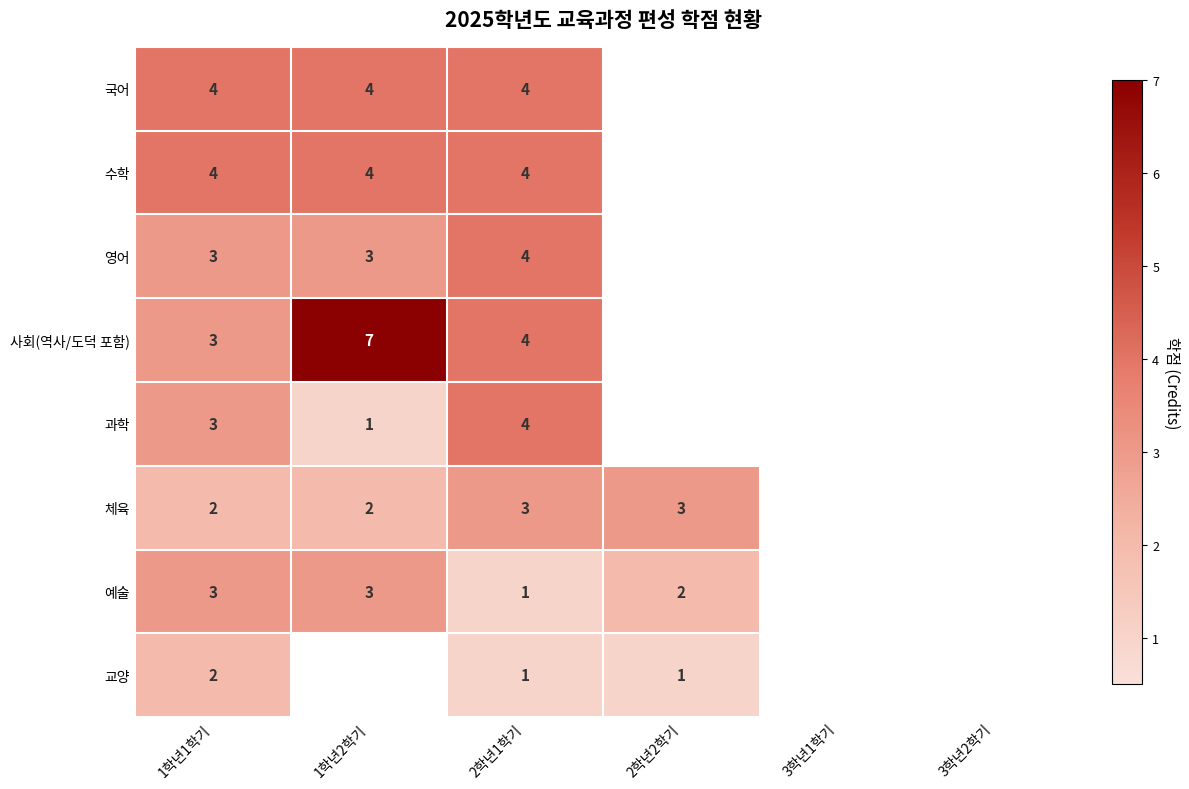

Is it true that 체육 equals 1 at 2학년2학기?

False